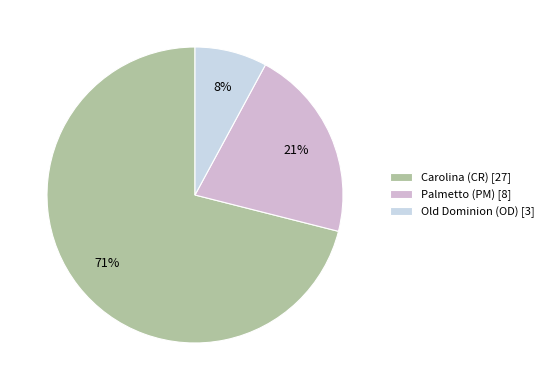

What is the ratio of the value at Palmetto (PM) to the value at Old Dominion (OD)?

2.7